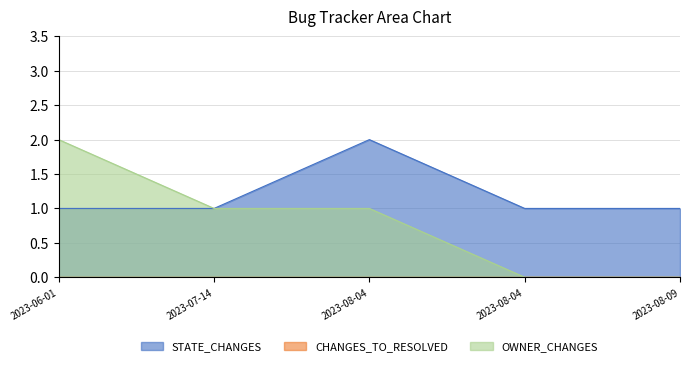

Which series has the largest total across all categories?

STATE_CHANGES